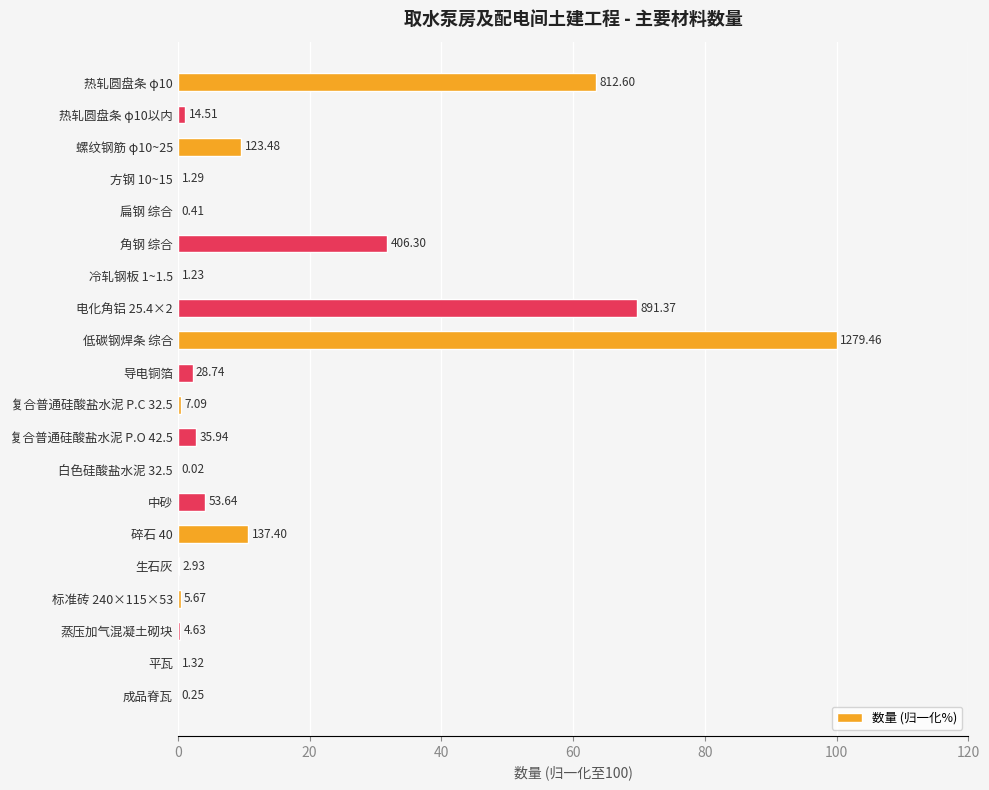

How many data points are above 1?

10